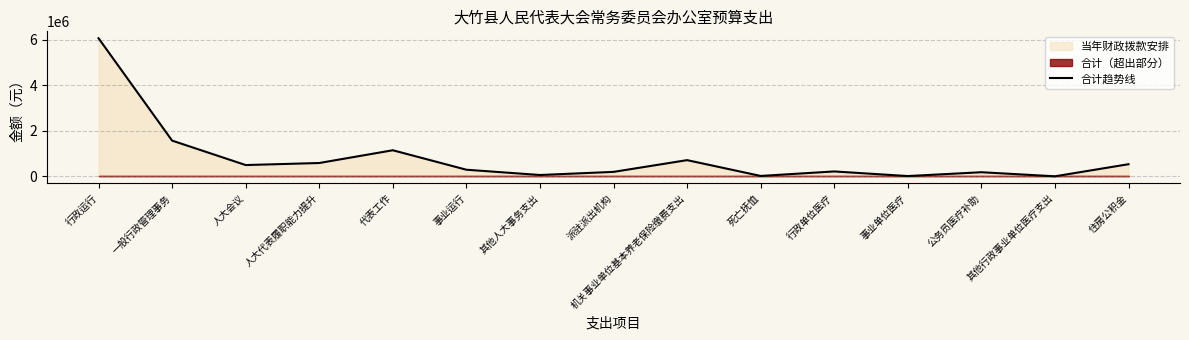

How many points are higher than both their immediate neighbors (excluding endpoints)?

4